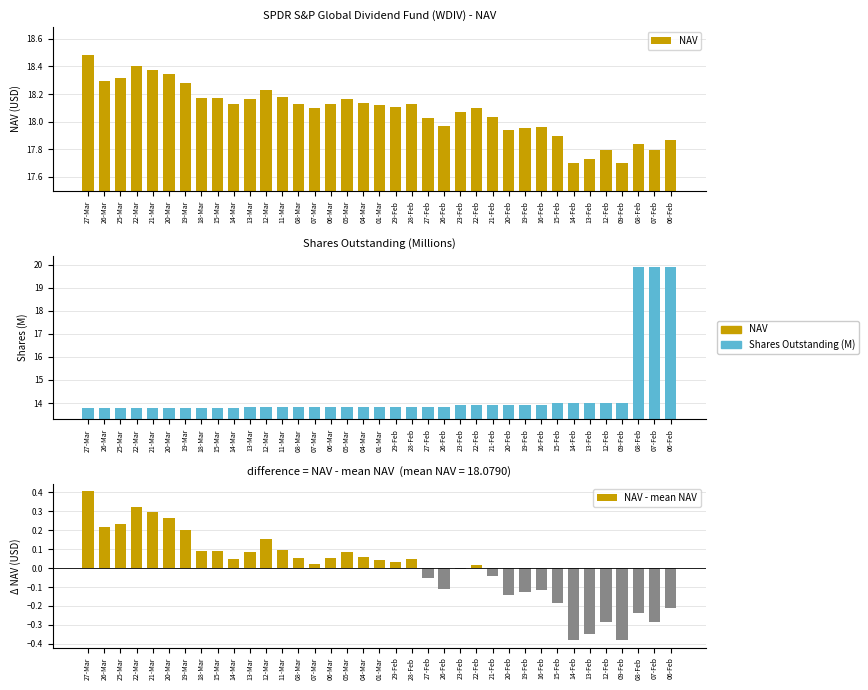

List the labels in order of Shares Outstanding (M) value, largest first.

08-Feb, 07-Feb, 06-Feb, 15-Feb, 14-Feb, 13-Feb, 12-Feb, 09-Feb, 23-Feb, 22-Feb, 21-Feb, 20-Feb, 19-Feb, 16-Feb, 13-Mar, 12-Mar, 11-Mar, 08-Mar, 07-Mar, 06-Mar, 05-Mar, 04-Mar, 01-Mar, 29-Feb, 28-Feb, 27-Feb, 26-Feb, 27-Mar, 26-Mar, 25-Mar, 22-Mar, 21-Mar, 20-Mar, 19-Mar, 18-Mar, 15-Mar, 14-Mar